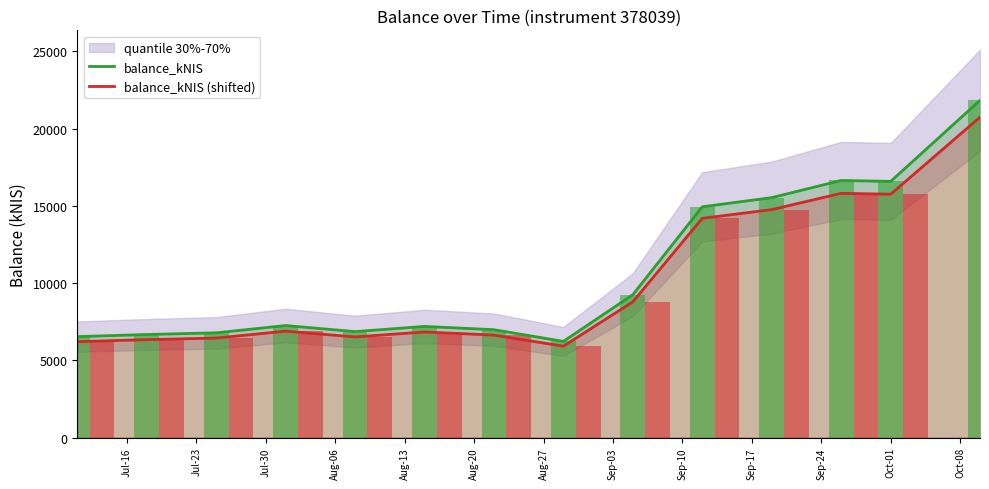

Reading right to left, extract all data points from this chart.

balance_kNIS: 21833.5	16584.0	16642.6	15532.8	14938.0	9245.6	6223.4	6981.5	7194.6	6857.5	7250.7	6778.7	6670.5	6532.7
balance_kNIS (shifted): 20741.8	15754.8	15810.4	14756.2	14191.1	8783.3	5912.2	6632.4	6834.9	6514.6	6888.2	6439.8	6337.0	6206.1